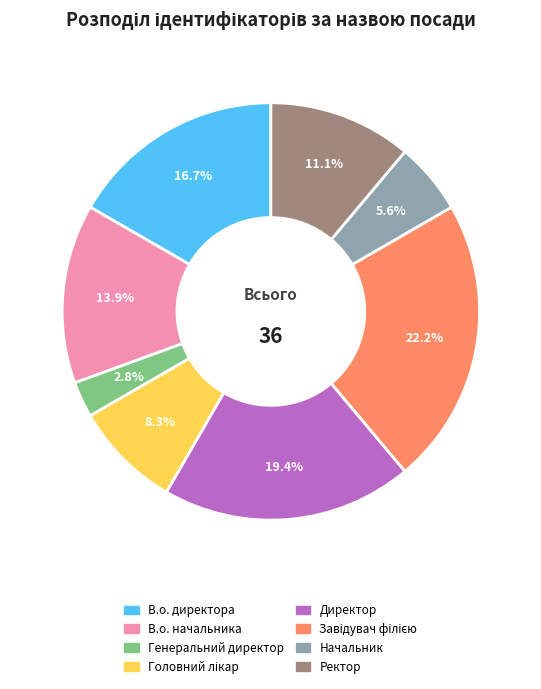

What portion of the pie excludes Ректор?

88.9%